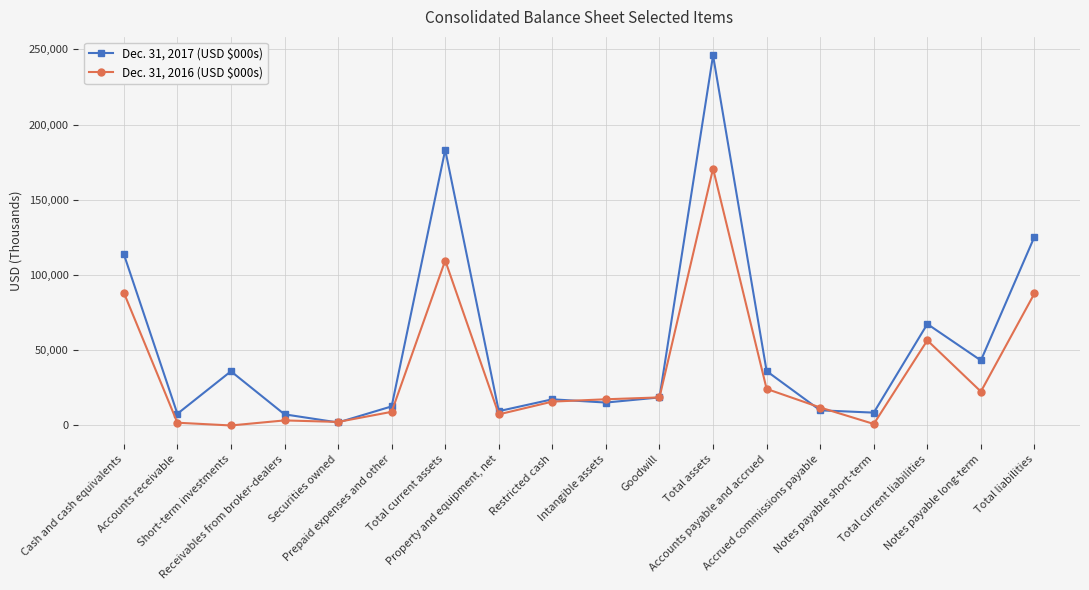

Rank the series at Notes payable short-term from lowest to highest value.

Dec. 31, 2016 (USD $000s), Dec. 31, 2017 (USD $000s)